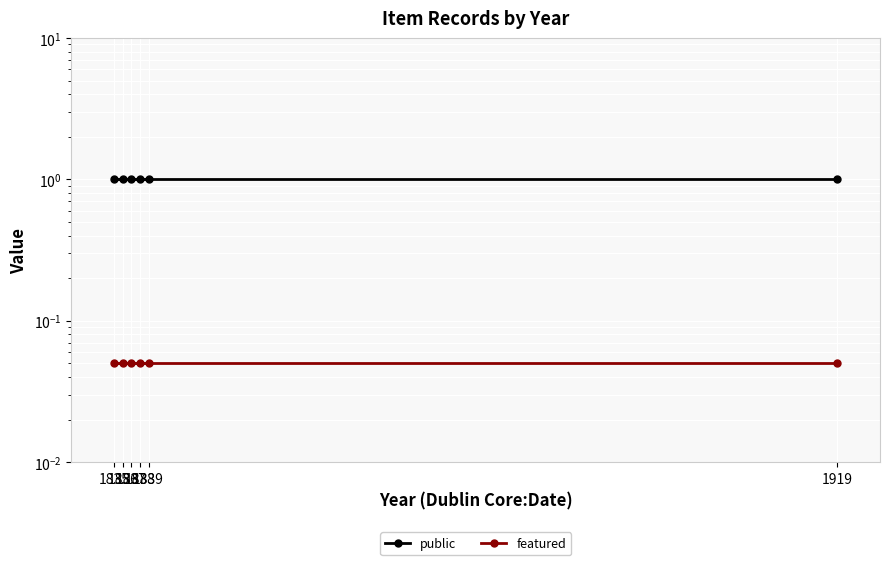

True or false: public has more than 1 points higher than both neighbors.

False